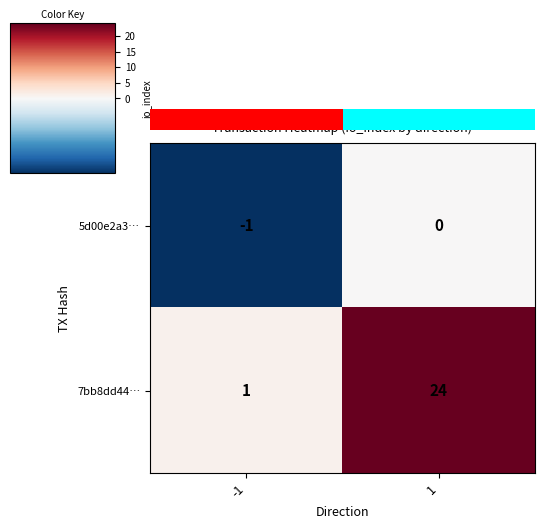

Reading left to right, what are all the values shown in this chart?

5d00e2a3…: -1=-1	1=0
7bb8dd44…: -1=1	1=24